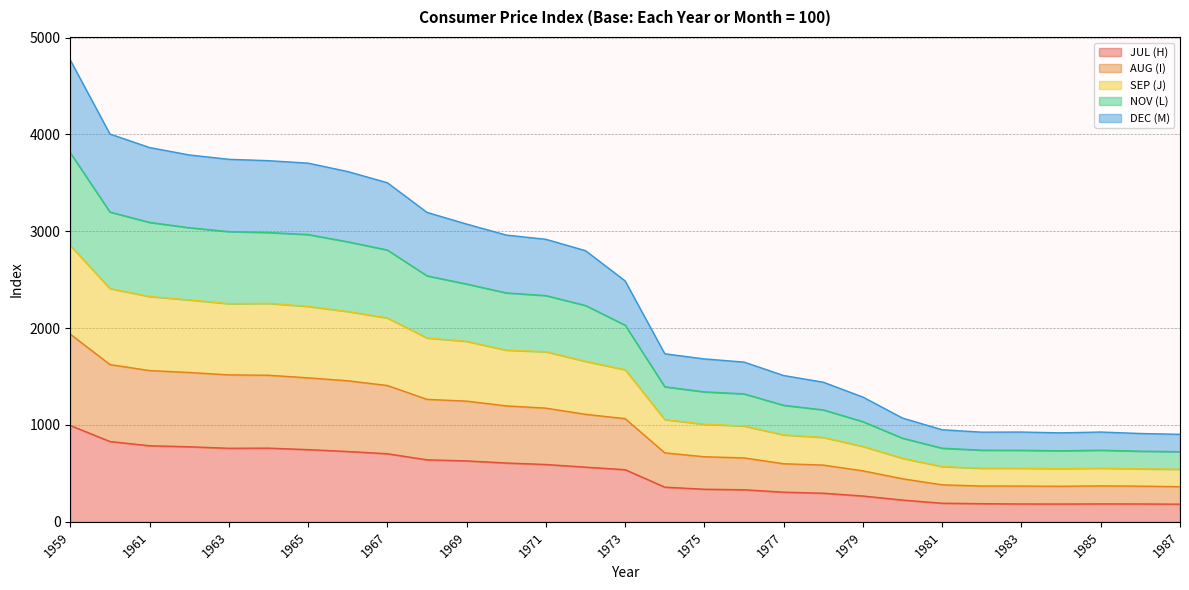

What is the total value across all series at 1963?

3743.3